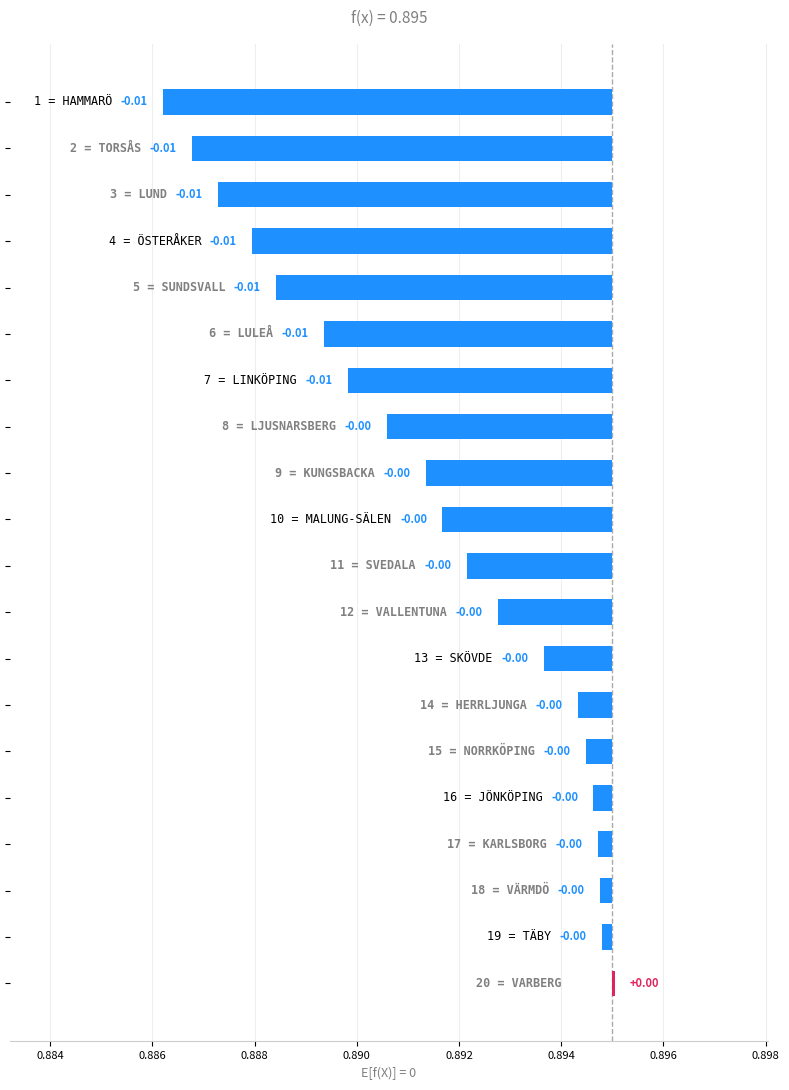

The value at 14 is 0.0. True or false?

True